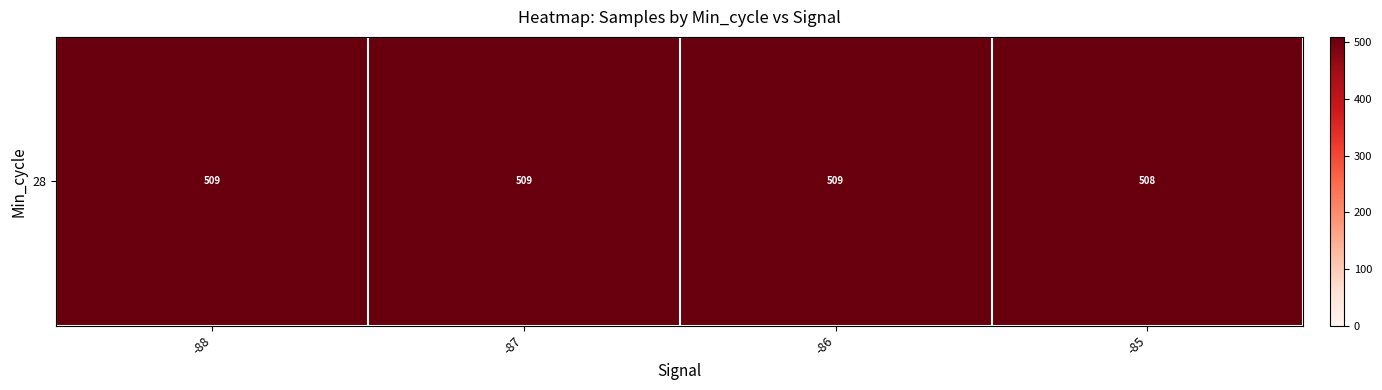

At which label does the data first exceed 509?

-88